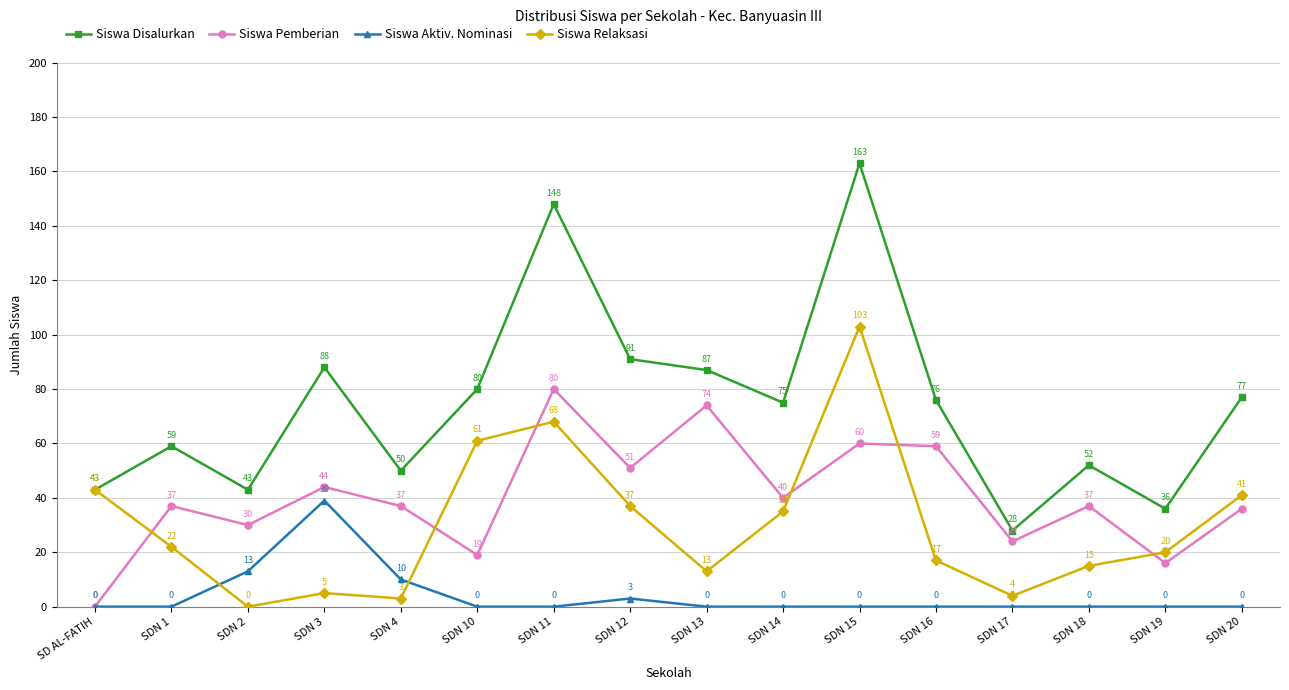

List the series in order of their peak value, highest first.

Siswa Disalurkan, Siswa Relaksasi, Siswa Pemberian, Siswa Aktiv. Nominasi